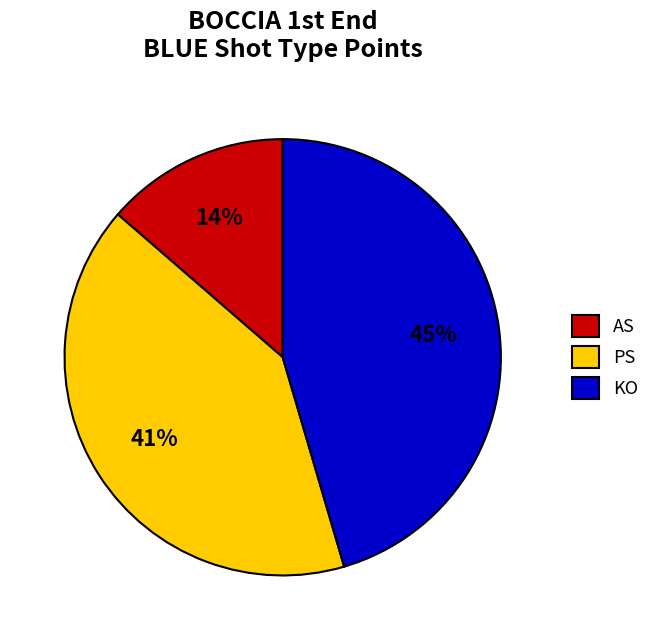

Combined, do AS and PS account for over 50%?

Yes